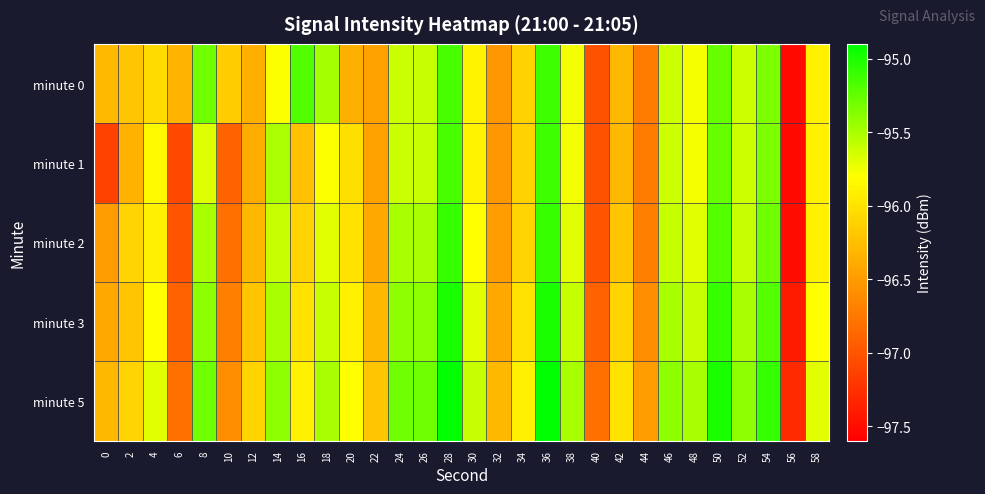

How many series are shown in this chart?

5